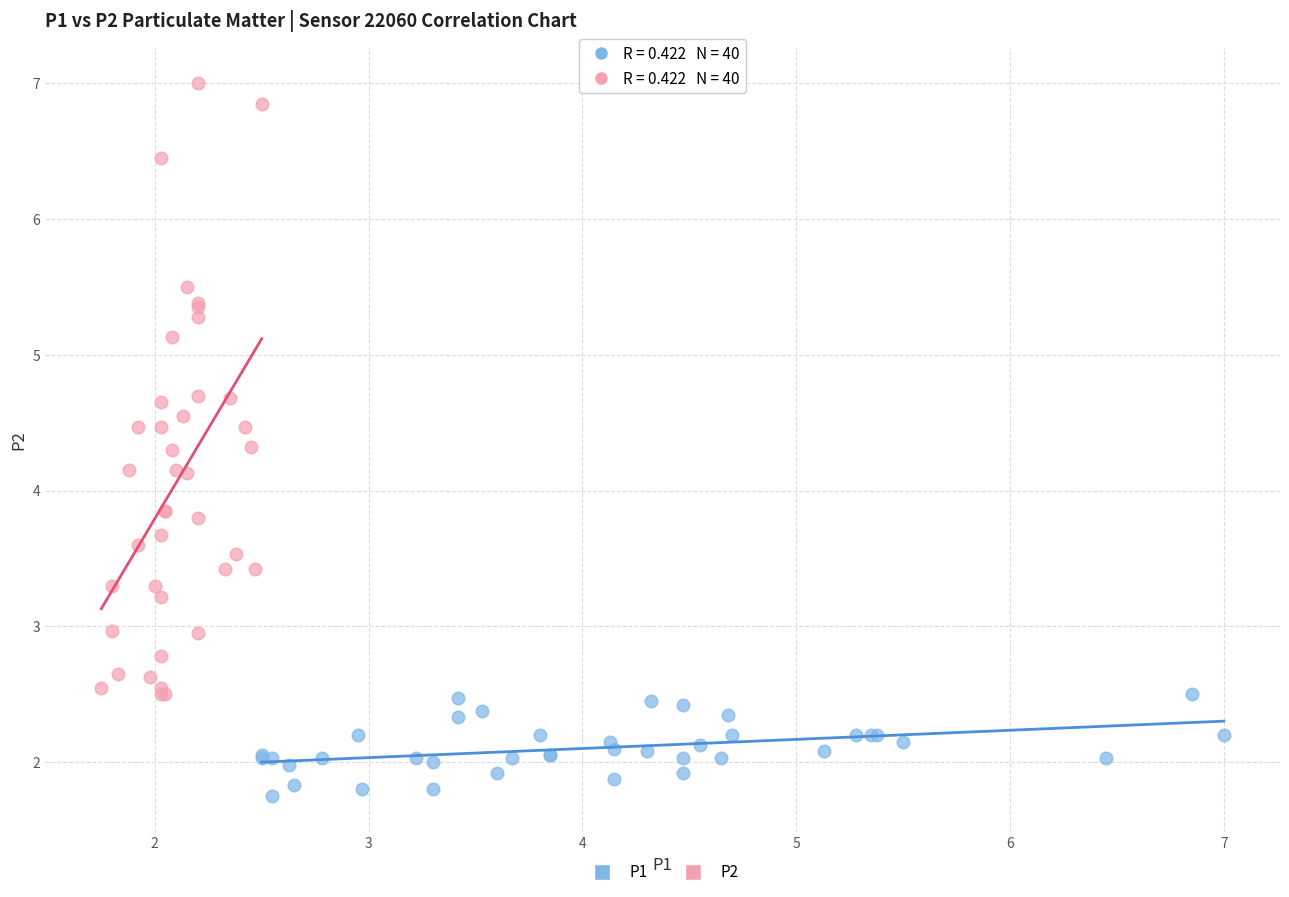

Which series has the widest spread of Y values?

P2